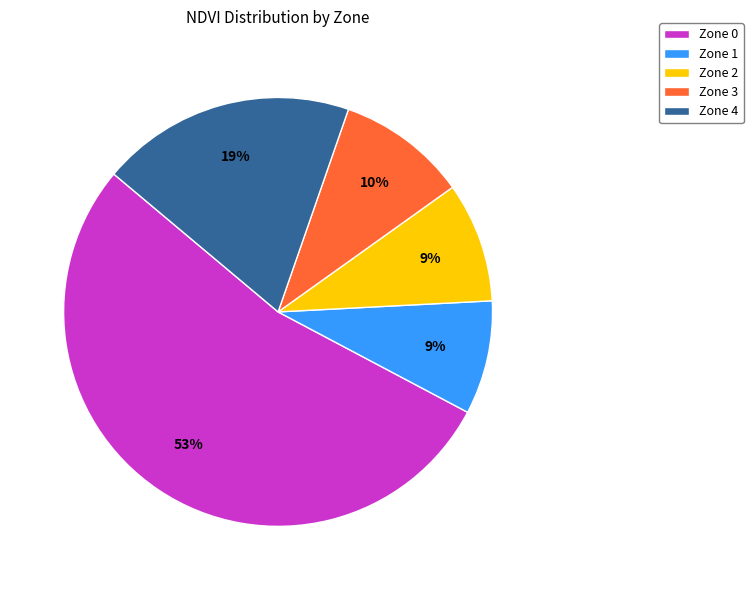

Which slice represents more than half of the pie?

Zone 0